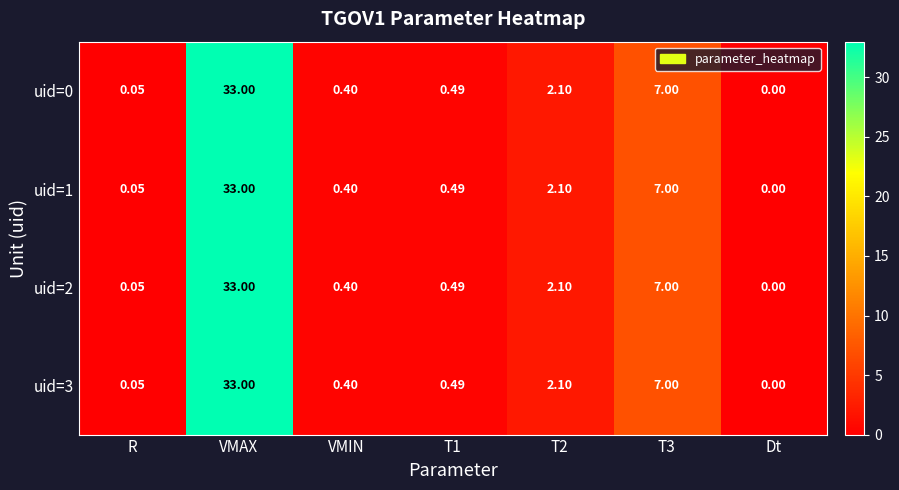

At which category is the sum across all series the highest?

VMAX